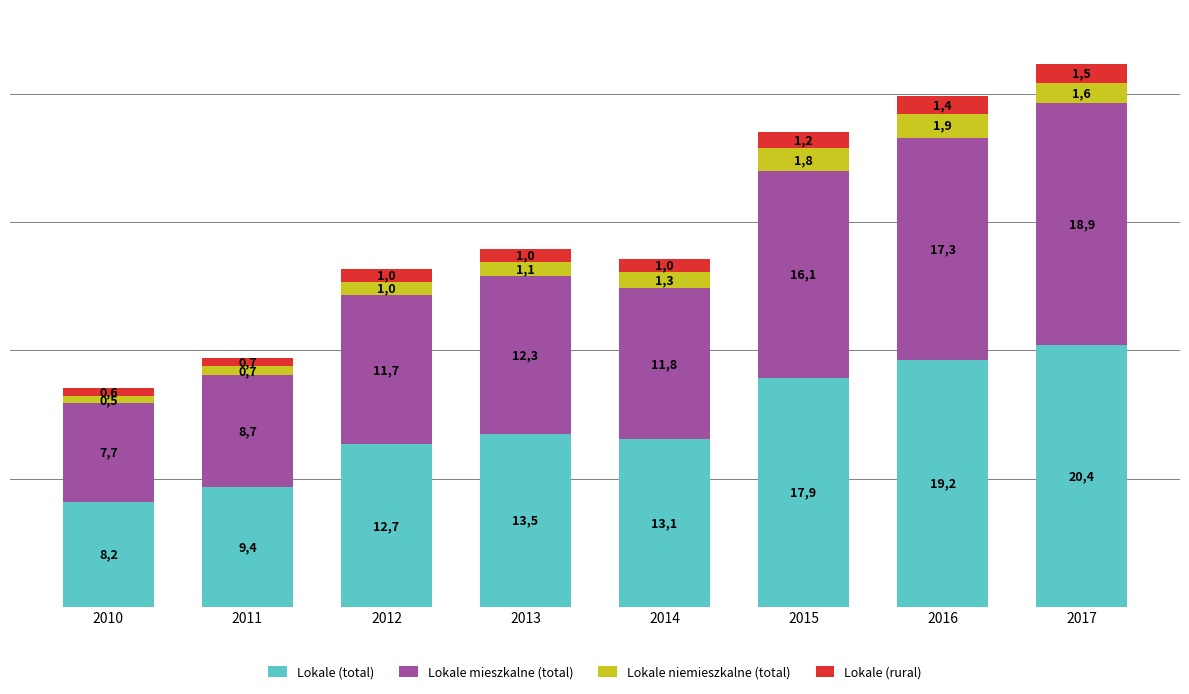

What are all the series names shown in the legend?

Lokale (total), Lokale mieszkalne (total), Lokale niemieszkalne (total), Lokale (rural)